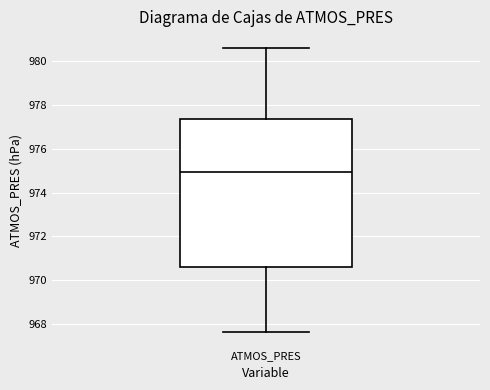

Read this box plot against the y-axis: the position of the median line, the range covered by the box, and the ends of both whiskers. The values are not printed on the chart, so give them approximately, as read against the axis.

median 975.0, box 970.6 to 977.4, whiskers 967.6 to 980.6